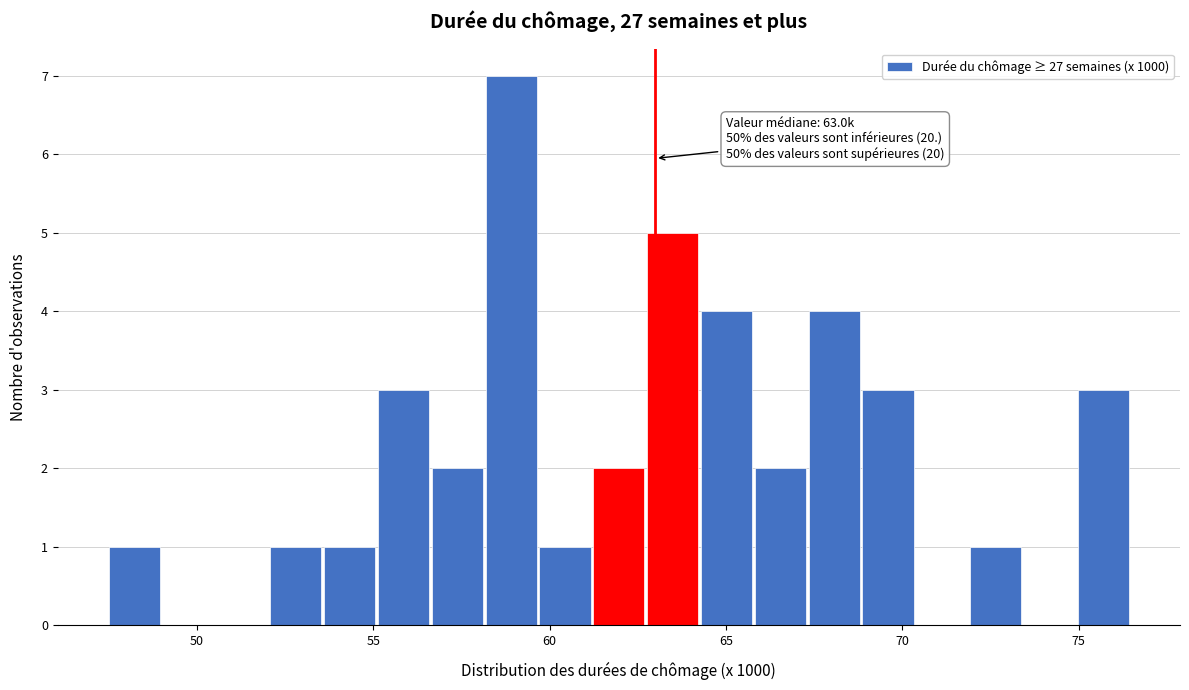

Around what value on the x-axis is the tallest bar? Give the approximate position of its centre, as read against the axis.

59.0